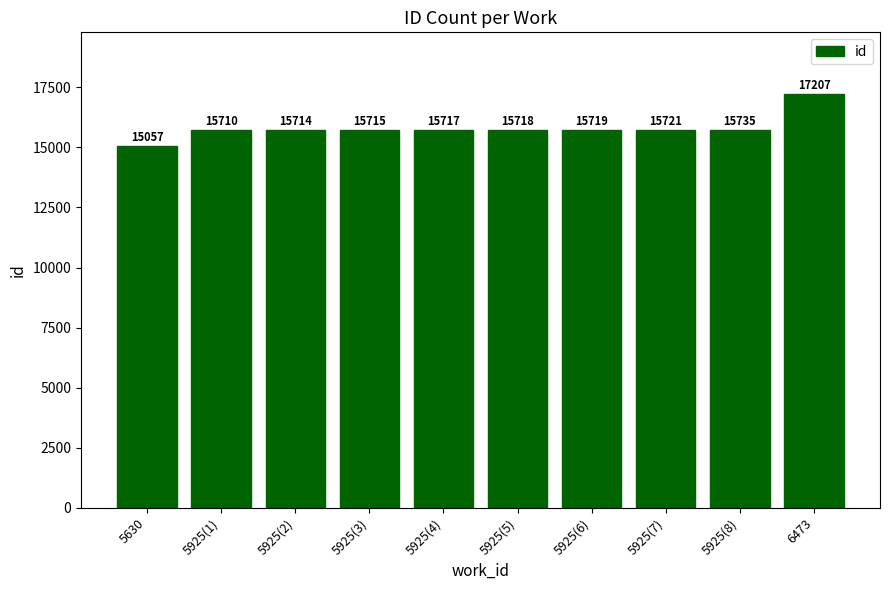

Which has a higher value, 5925(6) or 5925(2)?

5925(6)